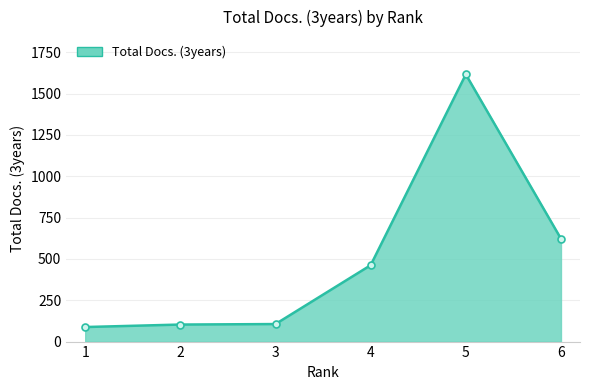

Which has a higher value, 5 or 6?

5